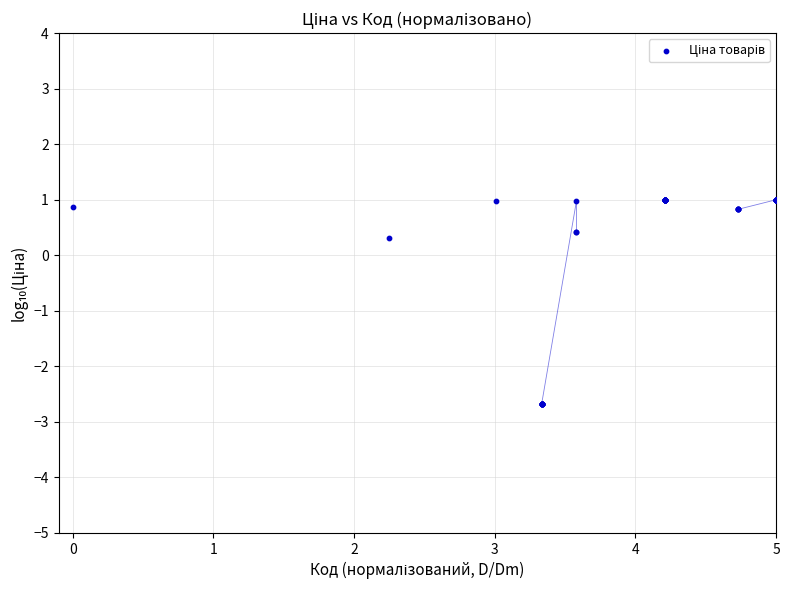

What Y value in the scatter plot is closest to 0?

0.3